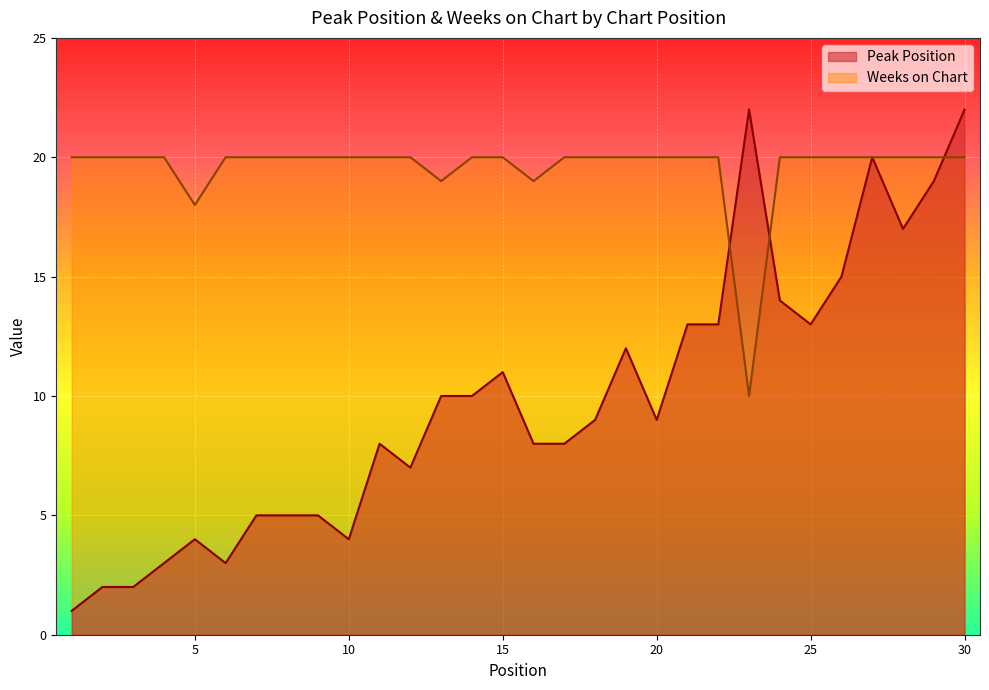

How many values in the Weeks on Chart series are below 20?

4